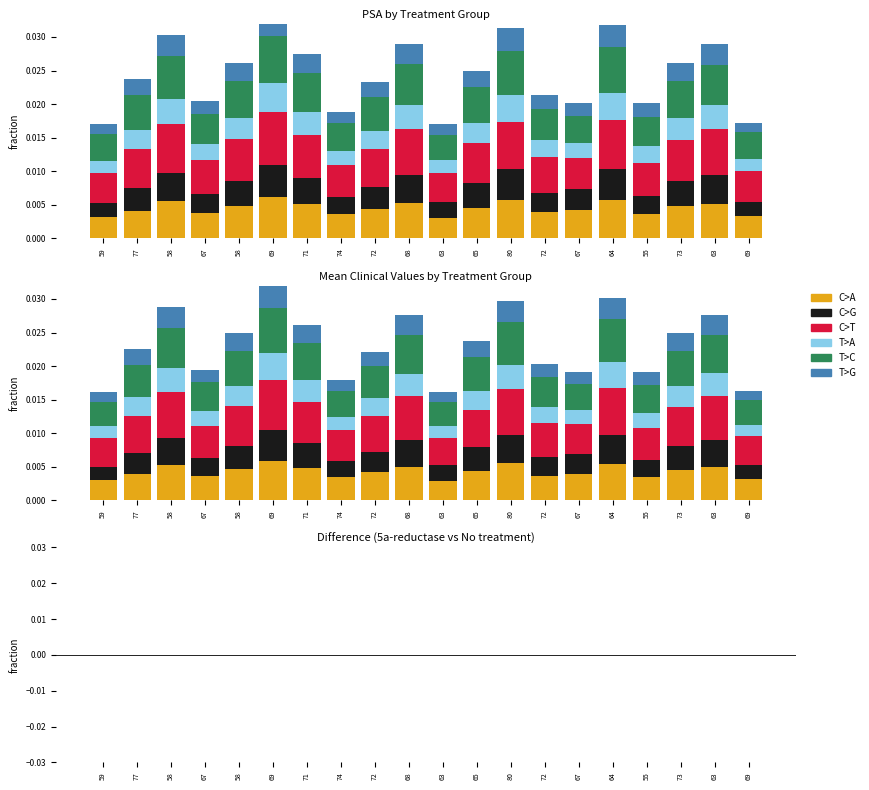

What are all the series names shown in the legend?

C>A, C>G, C>T, T>A, T>C, T>G